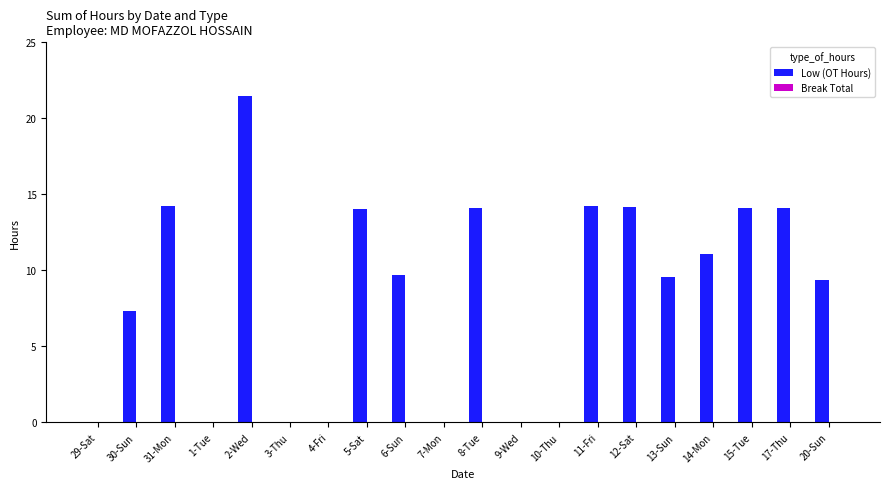

True or false: the data shows 14.2 at 31-Mon.

True